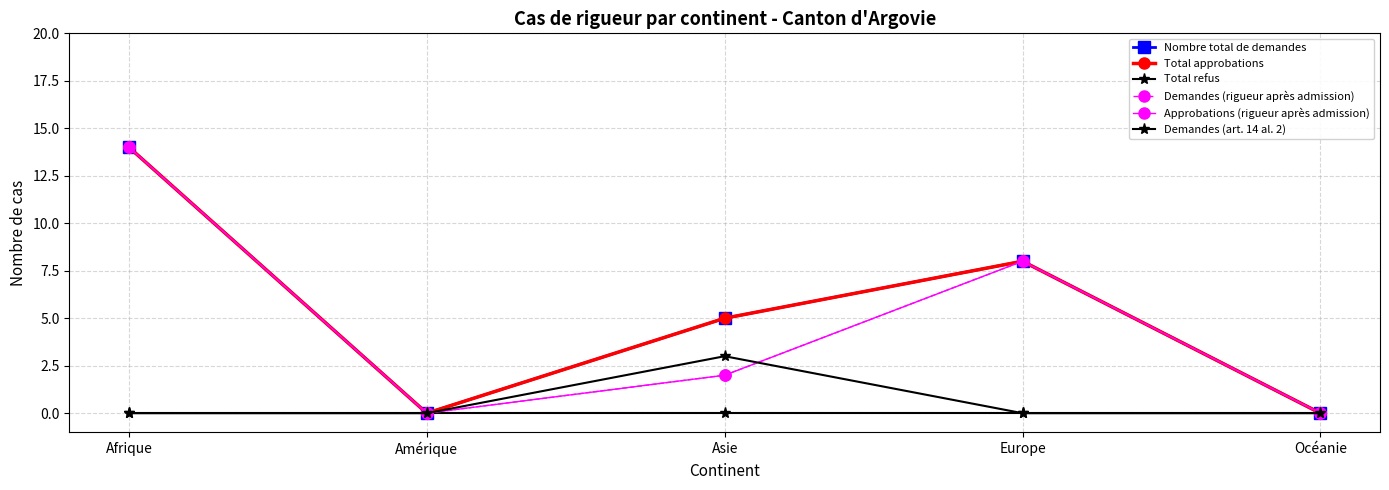

Is this an area chart (filled region under the line)?

No